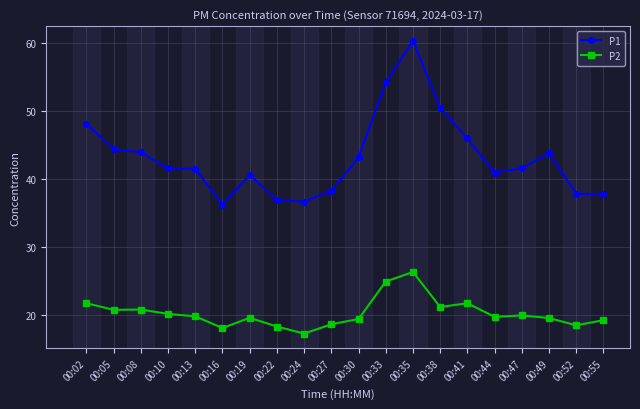

Does the chart display data point markers on the line(s)?

Yes